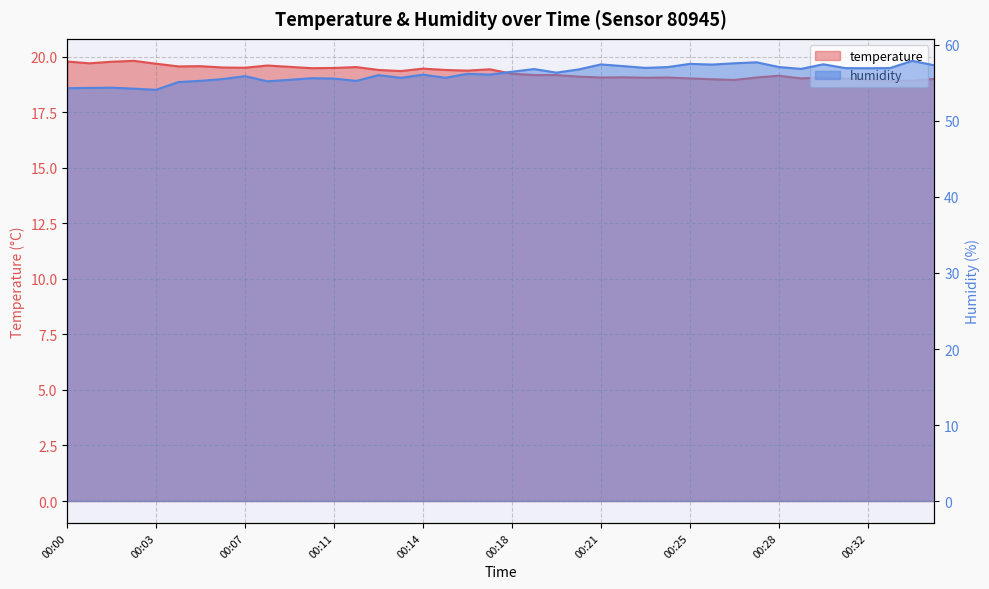

What is the maximum value shown in the chart?

57.9